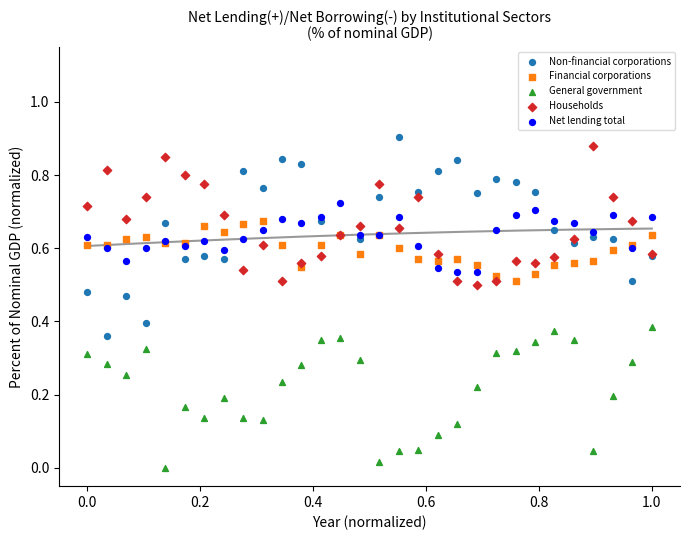

What is the X range (max minus min) for the scatter plot?

1.0